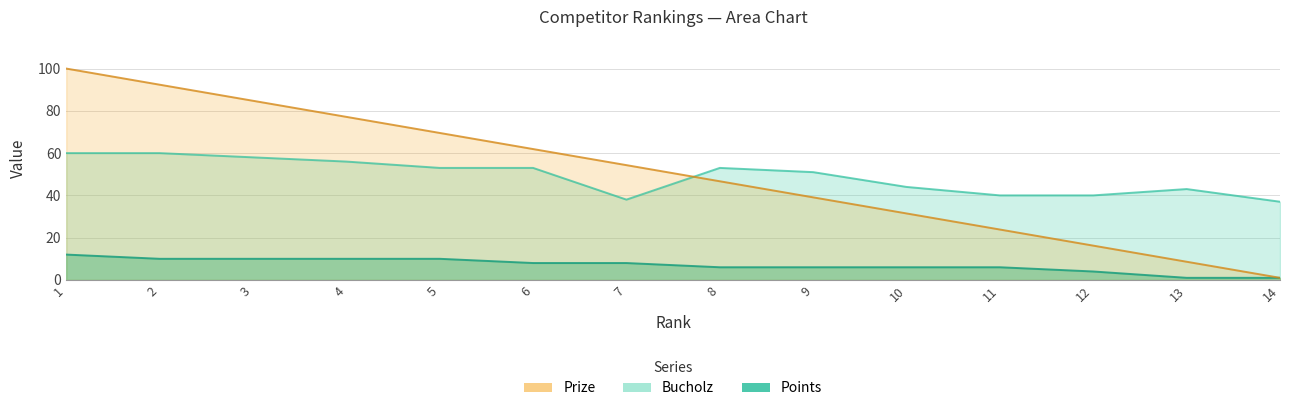

Between 3 and 13, which series saw the biggest shift?

Prize